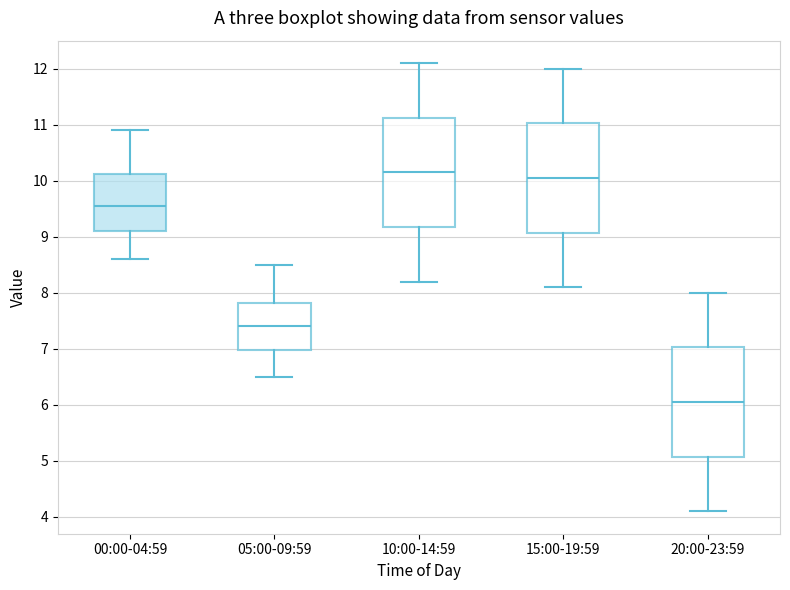

Reading left to right, transcribe this box plot: for each box, give where its median line is, the range the box spans, and where its two whiskers end, as read against the y-axis. The values are not printed on the chart, so give them approximately, as read against the axis.

00:00-04:59: median 9.6, box 9.1 to 10.1, whiskers 8.6 to 10.9
05:00-09:59: median 7.4, box 7.0 to 7.8, whiskers 6.5 to 8.5
10:00-14:59: median 10.2, box 9.2 to 11.1, whiskers 8.2 to 12.1
15:00-19:59: median 10.1, box 9.1 to 11.0, whiskers 8.1 to 12.0
20:00-23:59: median 6.1, box 5.1 to 7.0, whiskers 4.1 to 8.0